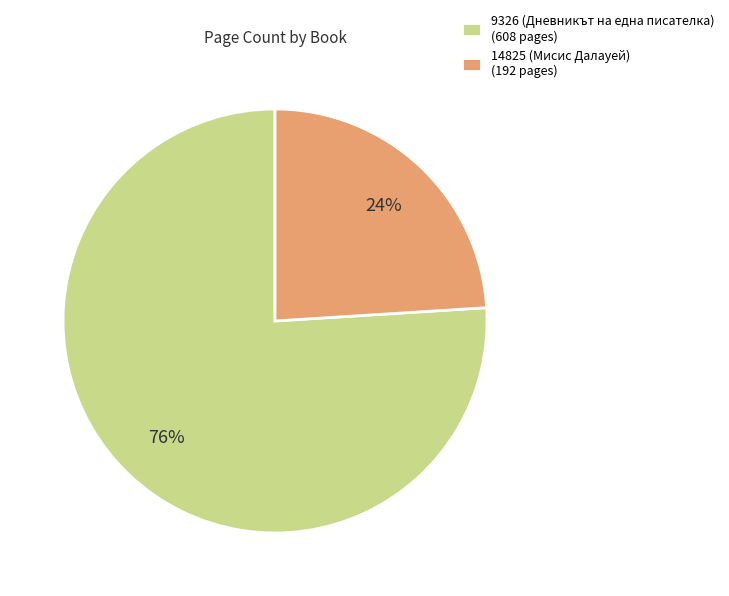

The 9326 (Дневникът на една писателка) slice represents 76% of the pie. True or false?

True